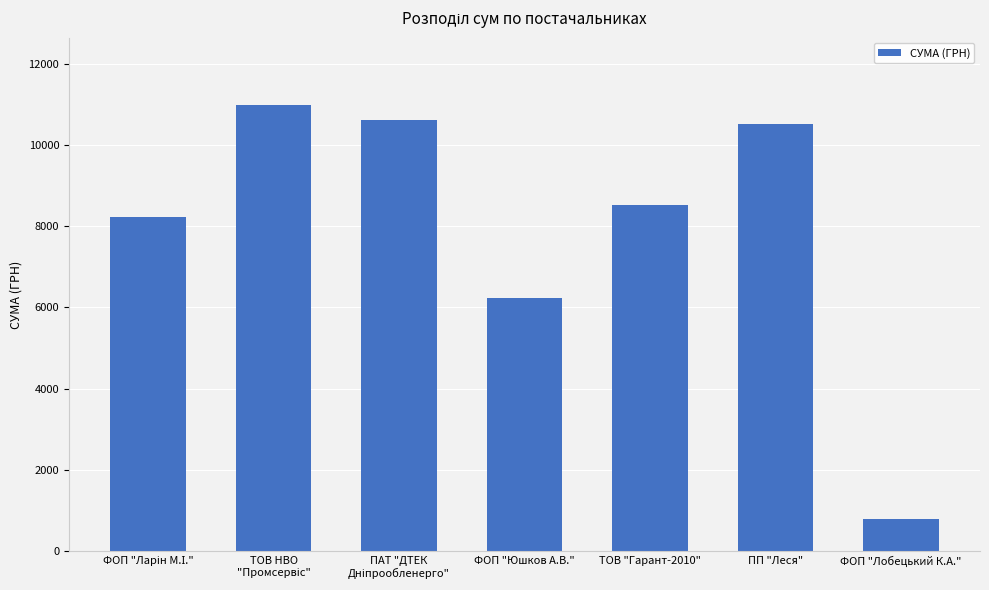

How many values are below 8523?

3